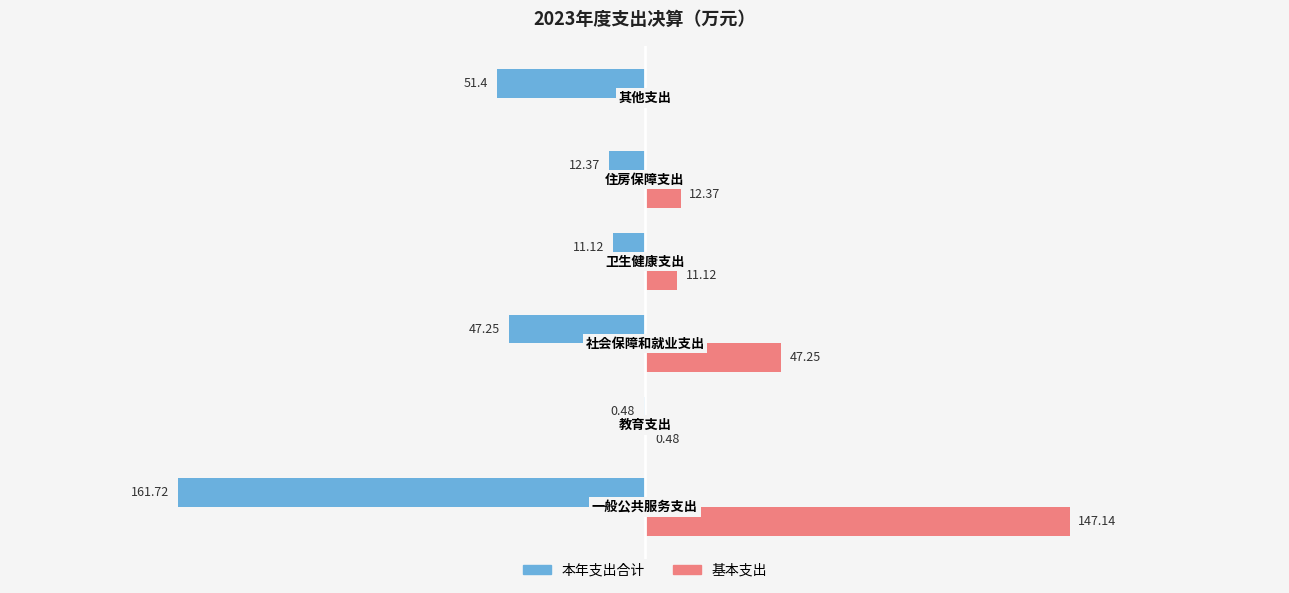

Which series has the largest total across all categories?

基本支出